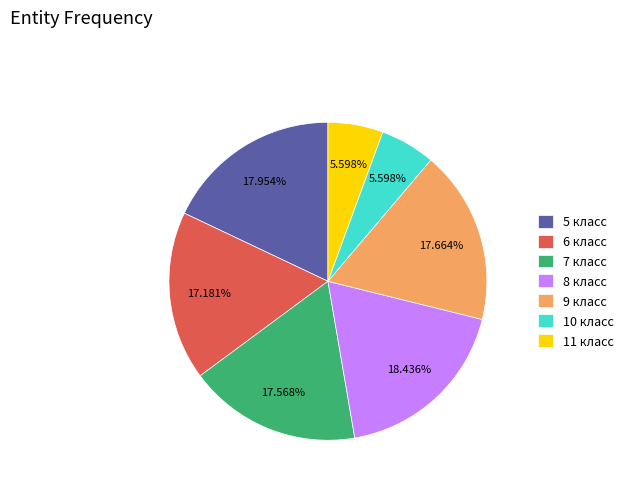

To the nearest percent, what percentage of the pie is 8 класс?

18%